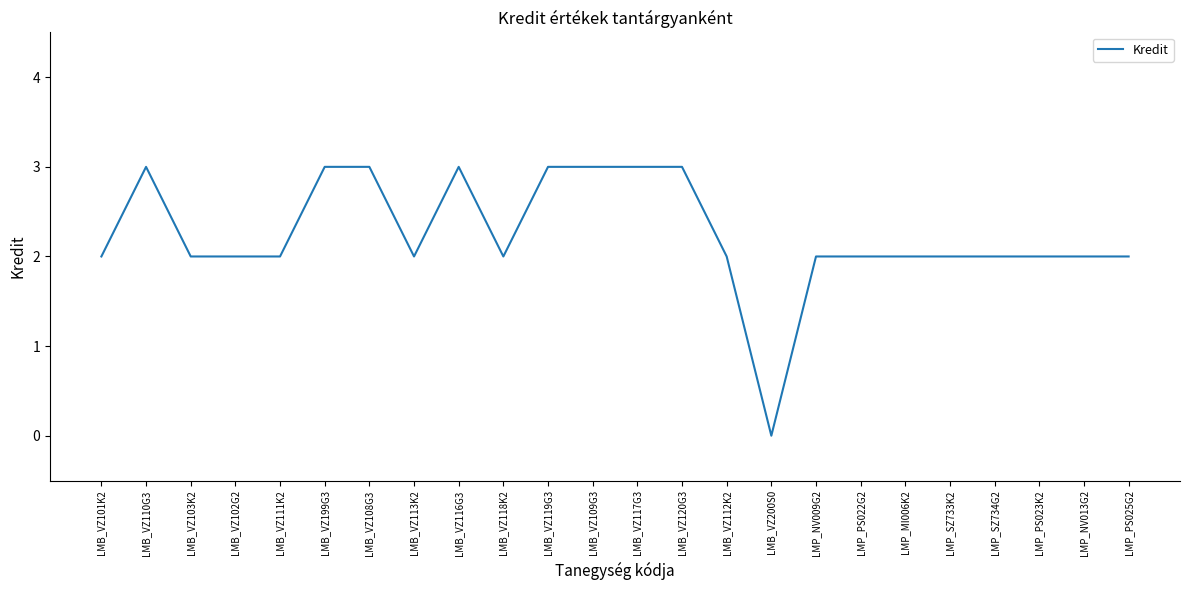

Which label corresponds to the smallest value in the chart?

LMB_VZ200S0